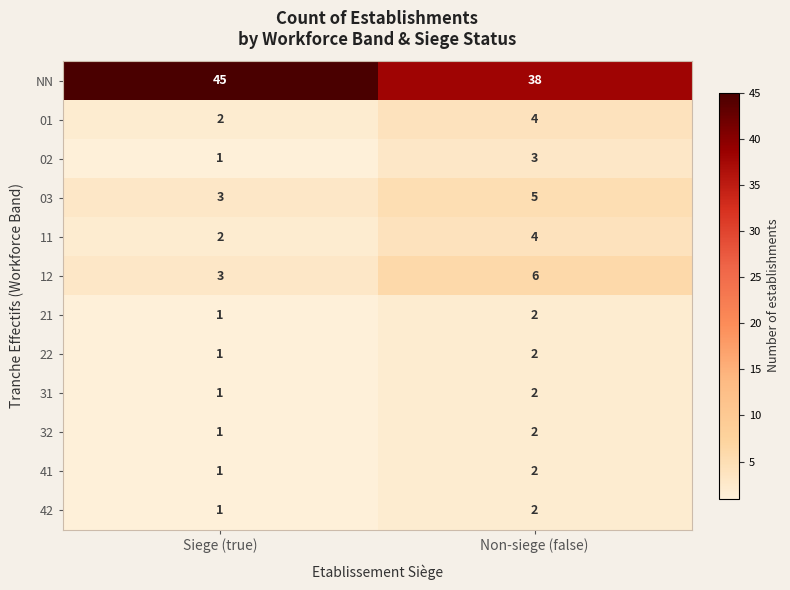

Which series has the largest range (max minus min)?

NN